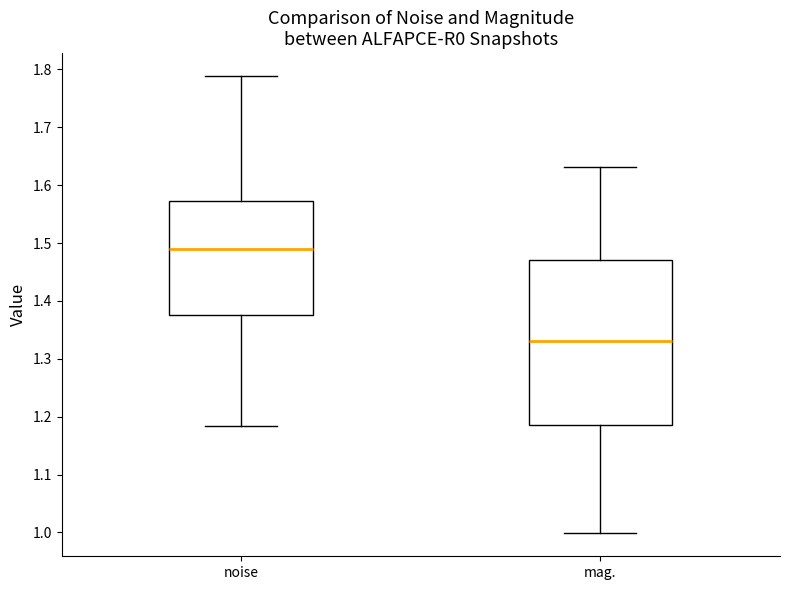

Reading left to right, transcribe this box plot: for each box, give where its median line is, the range the box spans, and where its two whiskers end, as read against the y-axis. The values are not printed on the chart, so give them approximately, as read against the axis.

noise: median 1.49, box 1.37 to 1.57, whiskers 1.18 to 1.79
mag.: median 1.33, box 1.19 to 1.47, whiskers 1.00 to 1.63